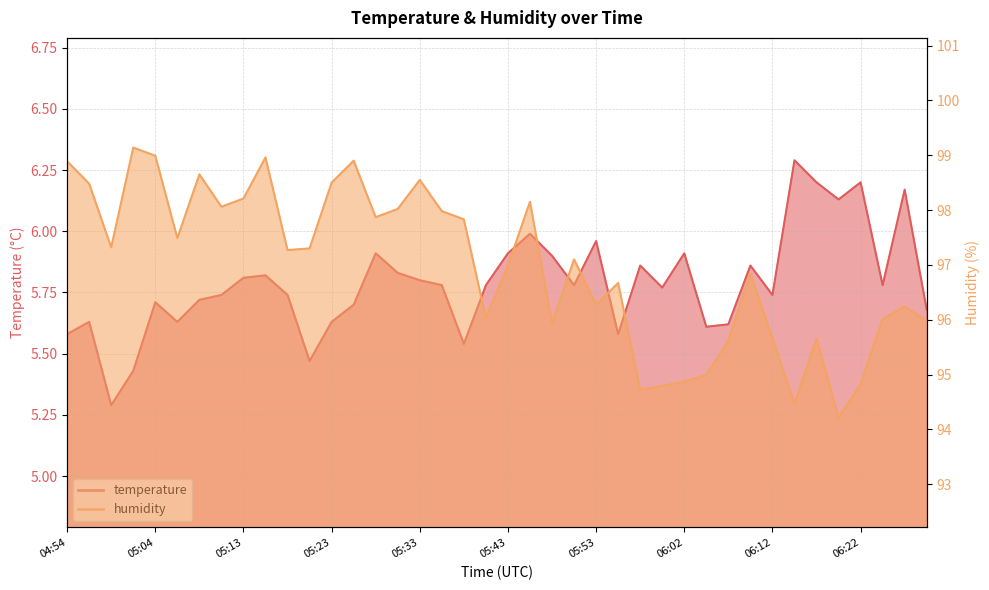

At which category does temperature reach its first local valley?

04:59